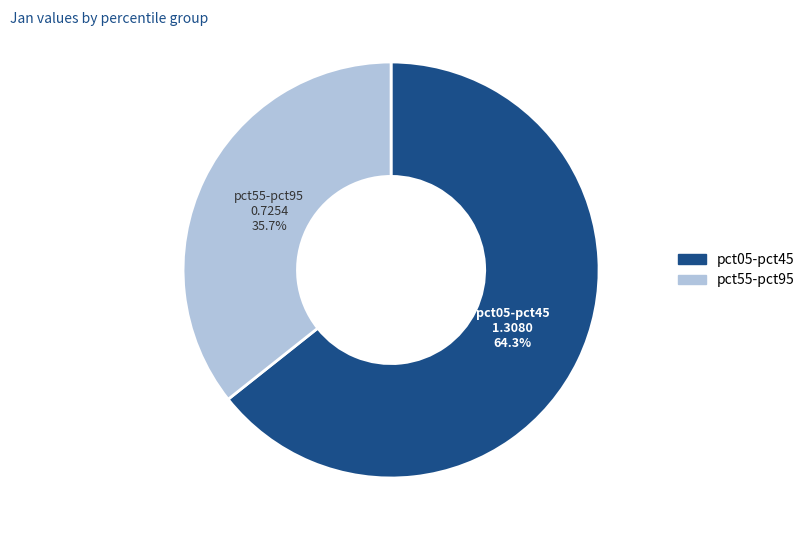

Is there any slice that represents more than half of the pie?

Yes